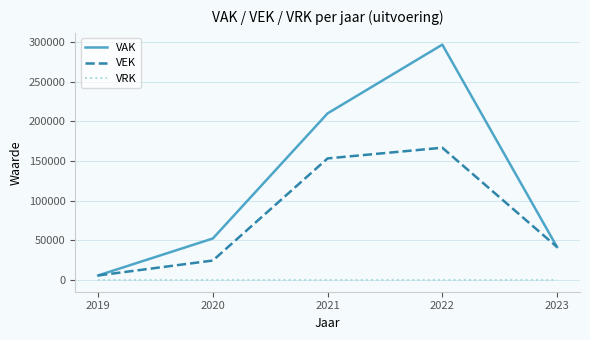

How many values in the VAK series are below 52259?

2